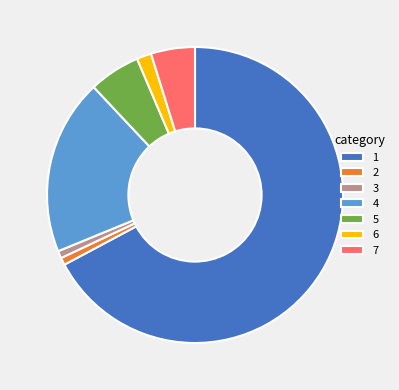

Do 4 and 6 together represent more than half of the pie?

No